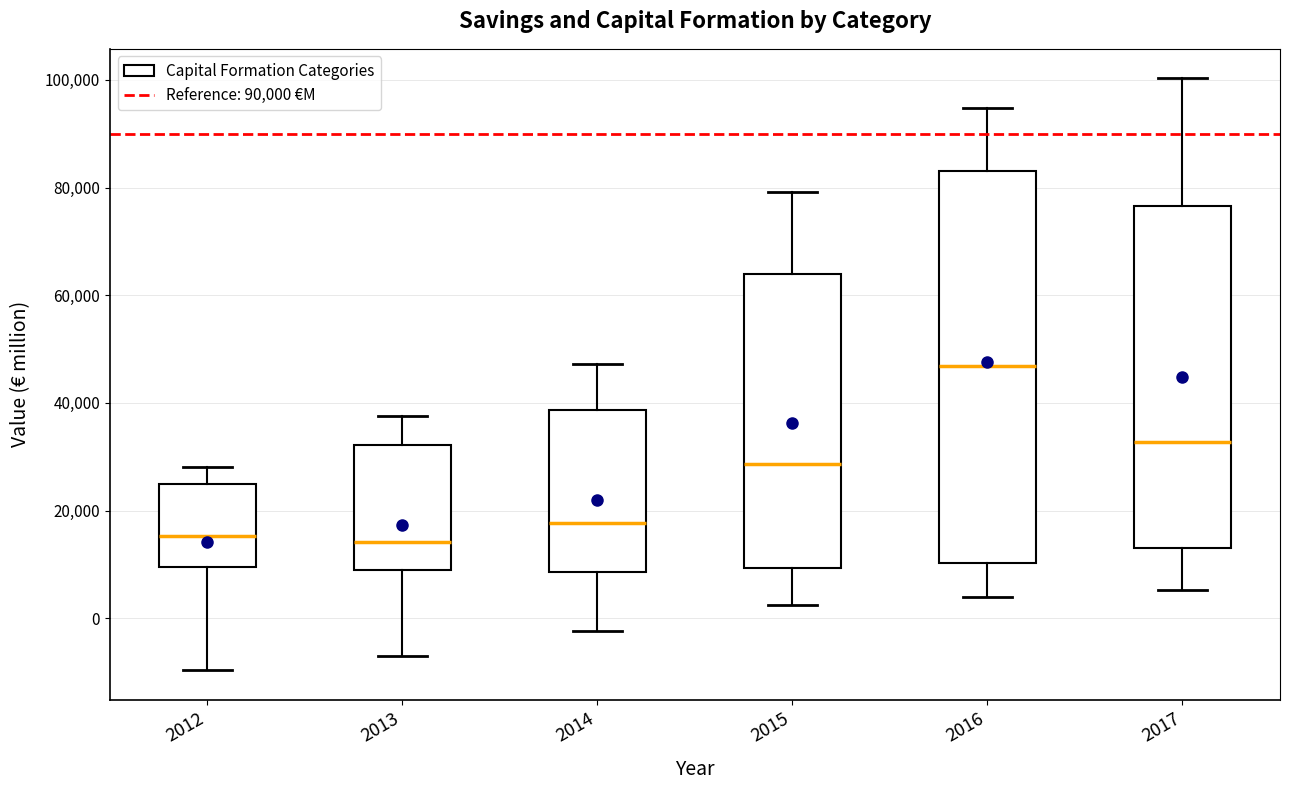

Which box is the tallest, from its lower edge to its upper edge?

2016